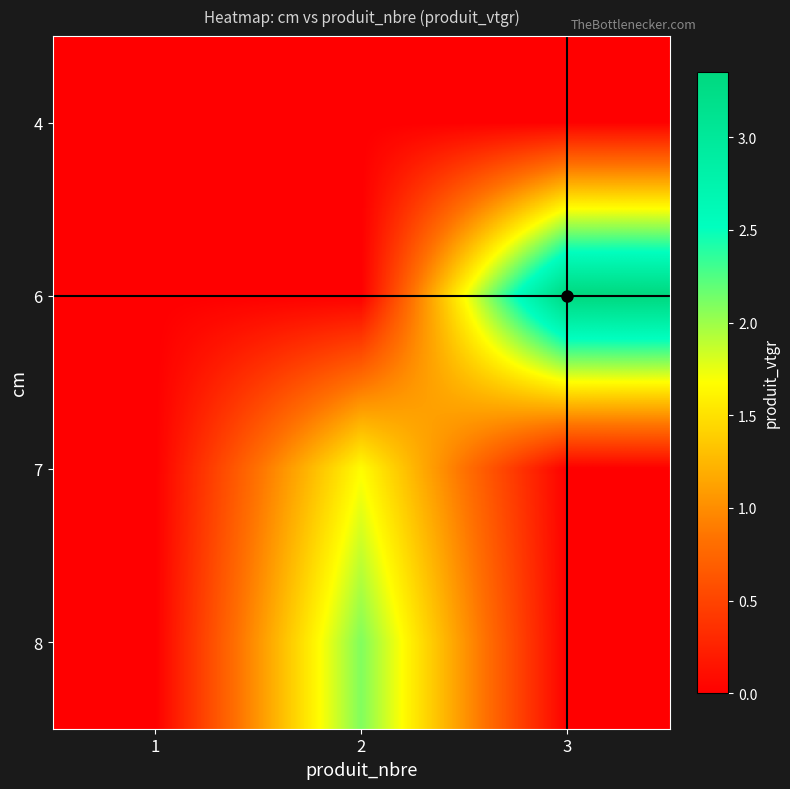

Reading left to right, transcribe all the data shown in this chart.

4: 1=0.0	2=0.0	3=0.0
6: 1=0.0	2=0.0	3=3.4
7: 1=0.0	2=1.7	3=0.0
8: 1=0.0	2=2.1	3=0.0